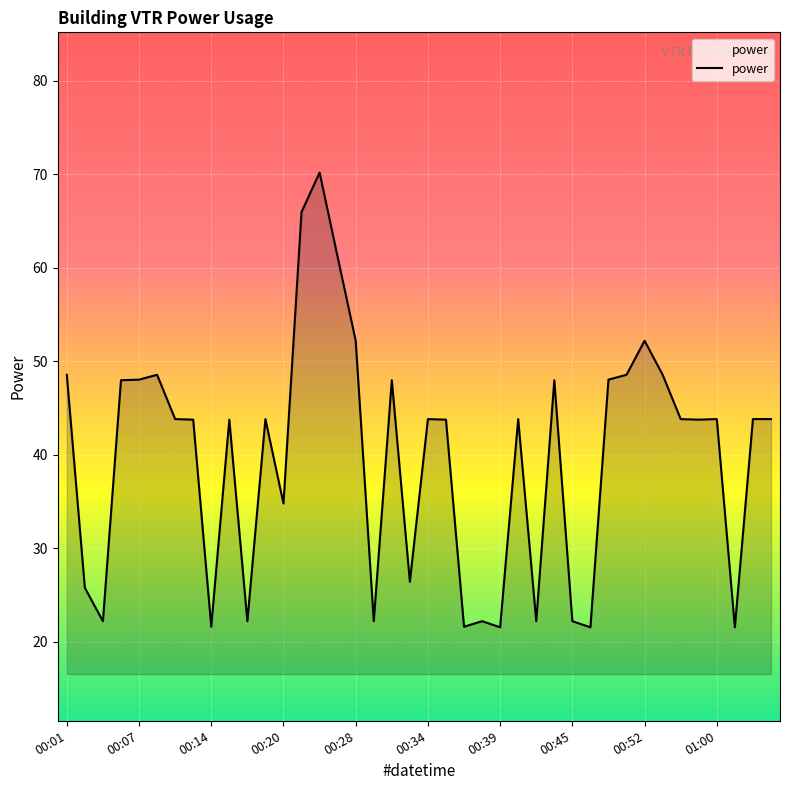

What is the smallest value displayed?

21.6